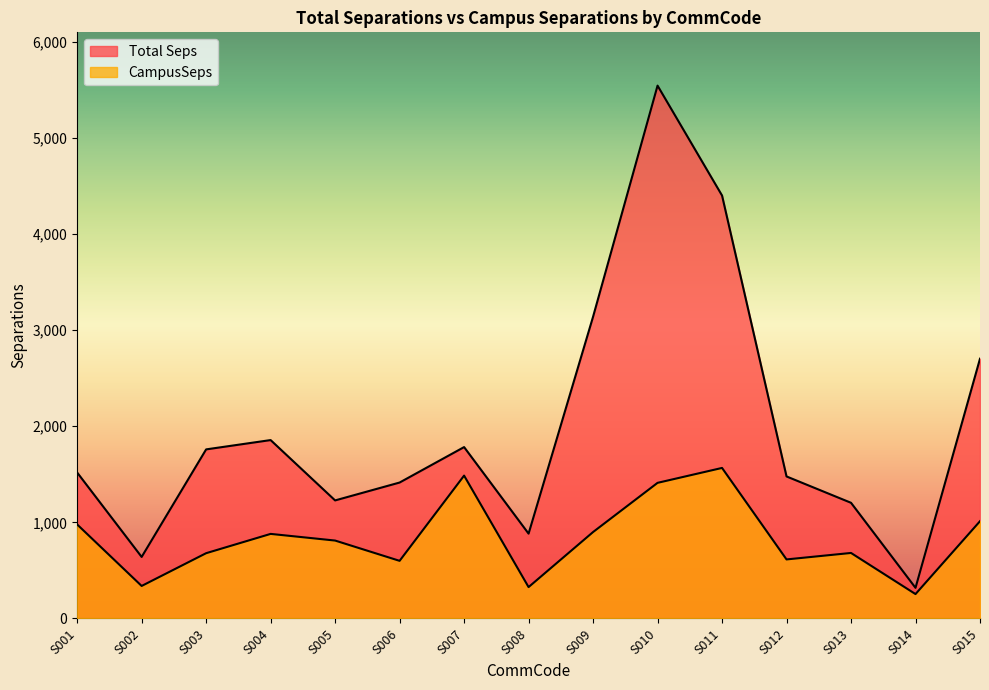

Is the value of Total Seps at S010 greater than the value of CampusSeps at S009?

Yes